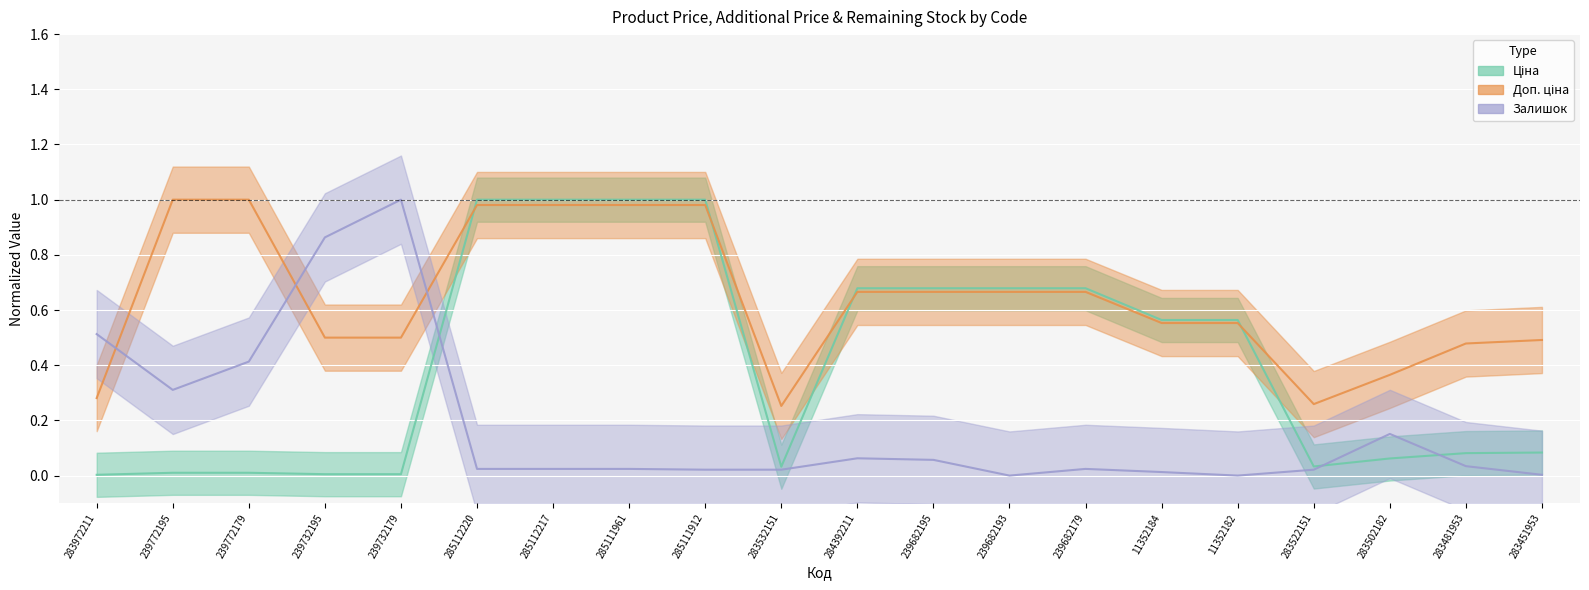

Is the value of Ціна at 239682195 greater than the value of Залишок at 239682193?

Yes